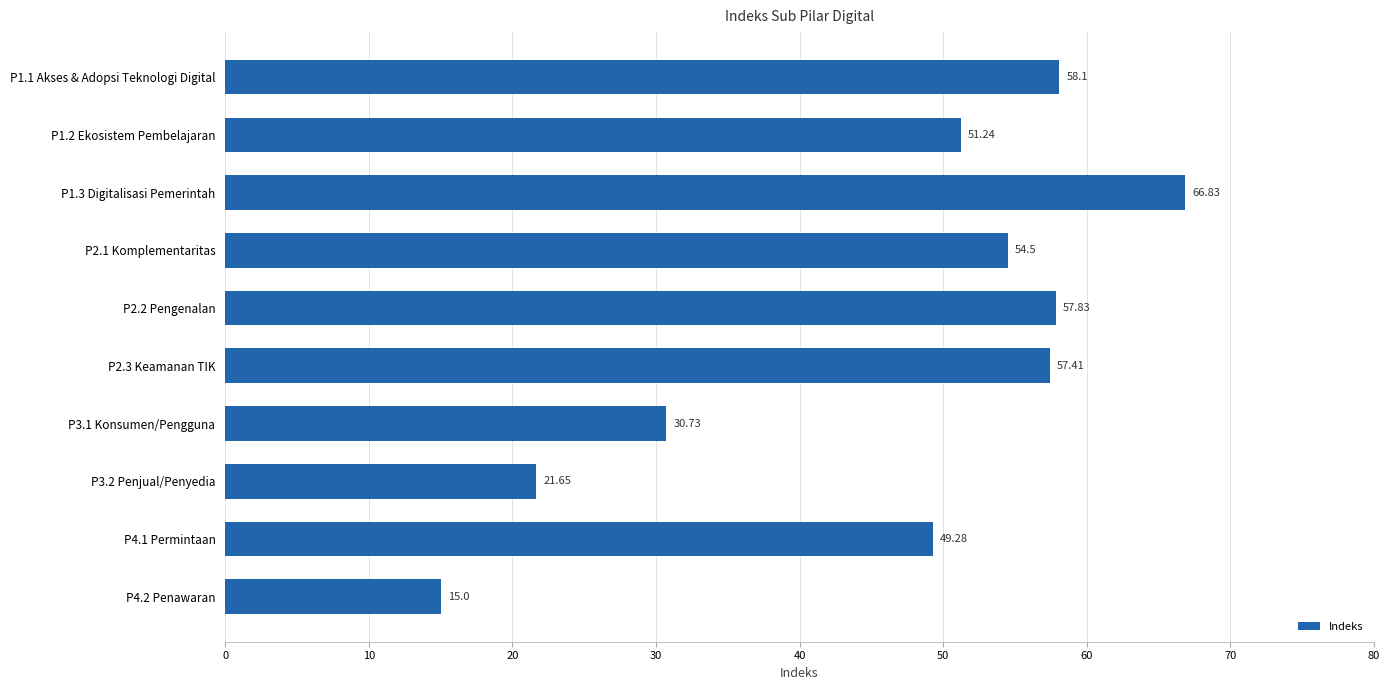

Approximately how many times larger is the value at P2.2 Pengenalan compared to P2.1 Komplementaritas?

1.1